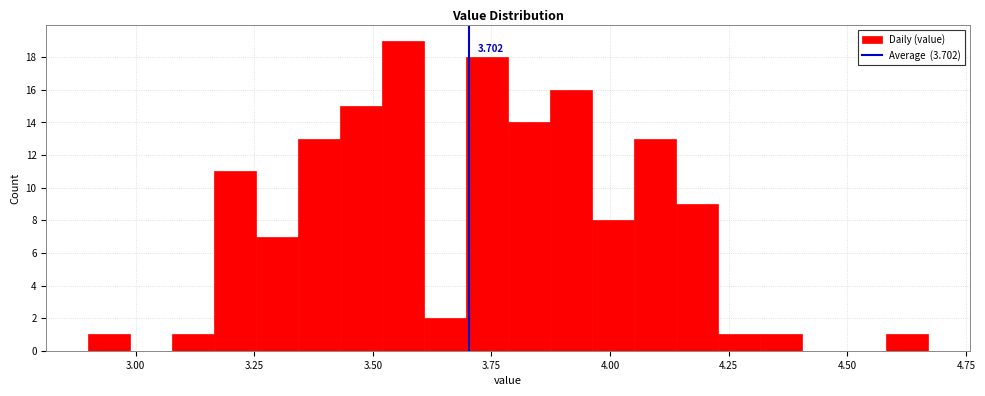

Around what value on the x-axis is the tallest bar? Give the approximate position of its centre, as read against the axis.

3.55